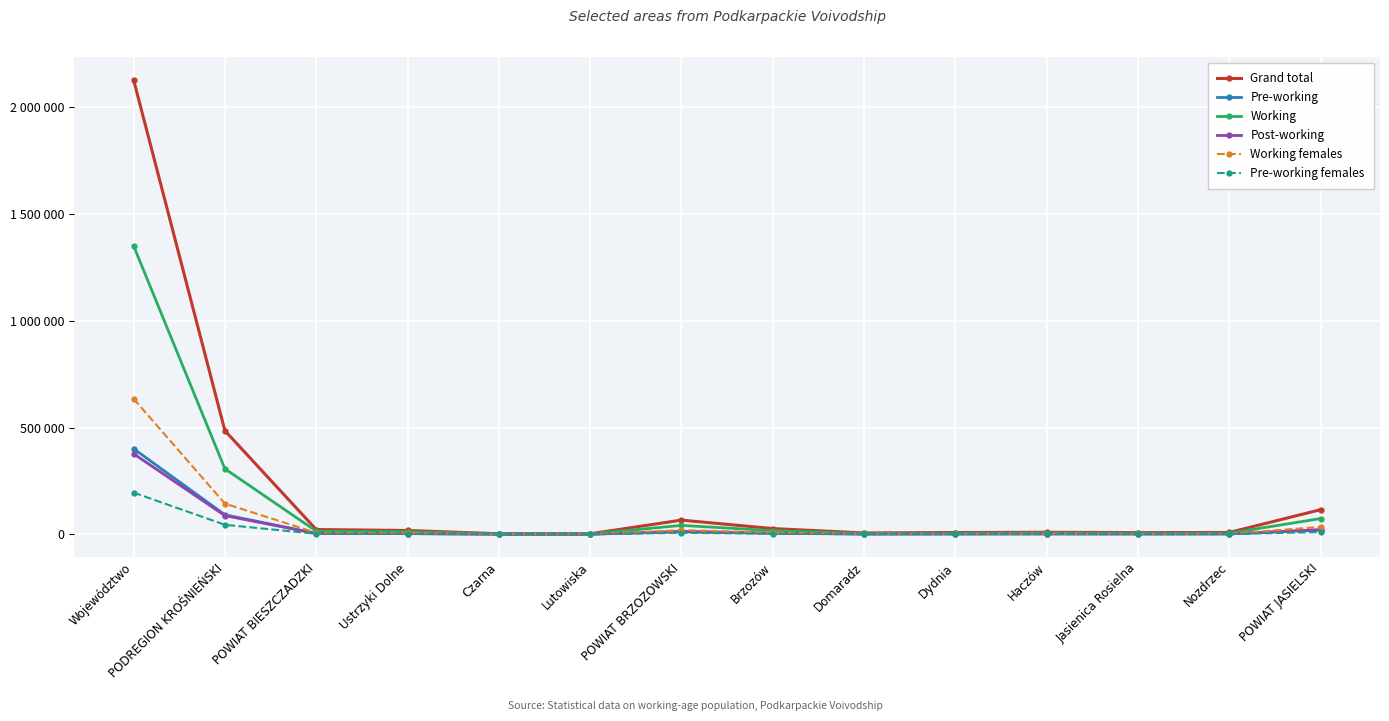

Between Ustrzyki Dolne and Jasienica Rosielna, which series saw the biggest shift?

Grand total